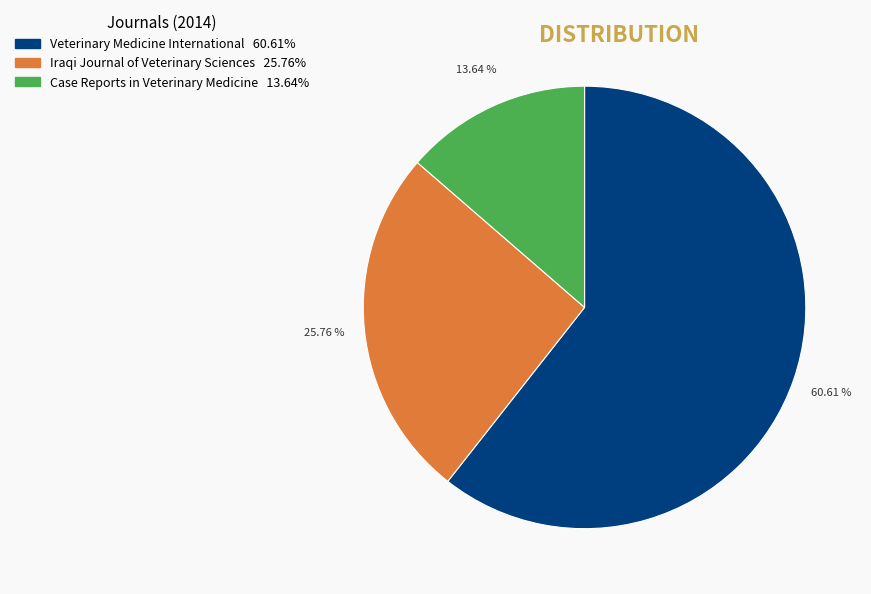

To the nearest percent, what portion does Case Reports in Veterinary Medicine represent?

14%